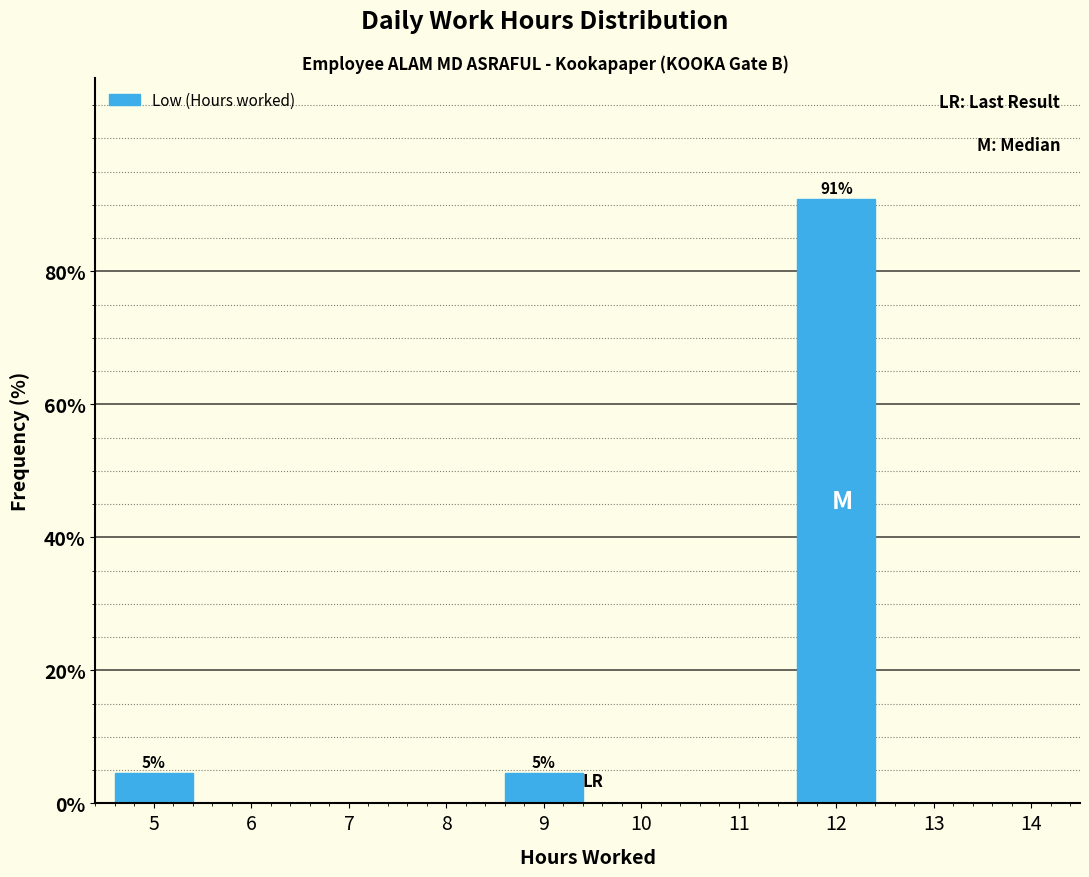

Which range on the x-axis has the tallest bar?

11.5 to 12.5